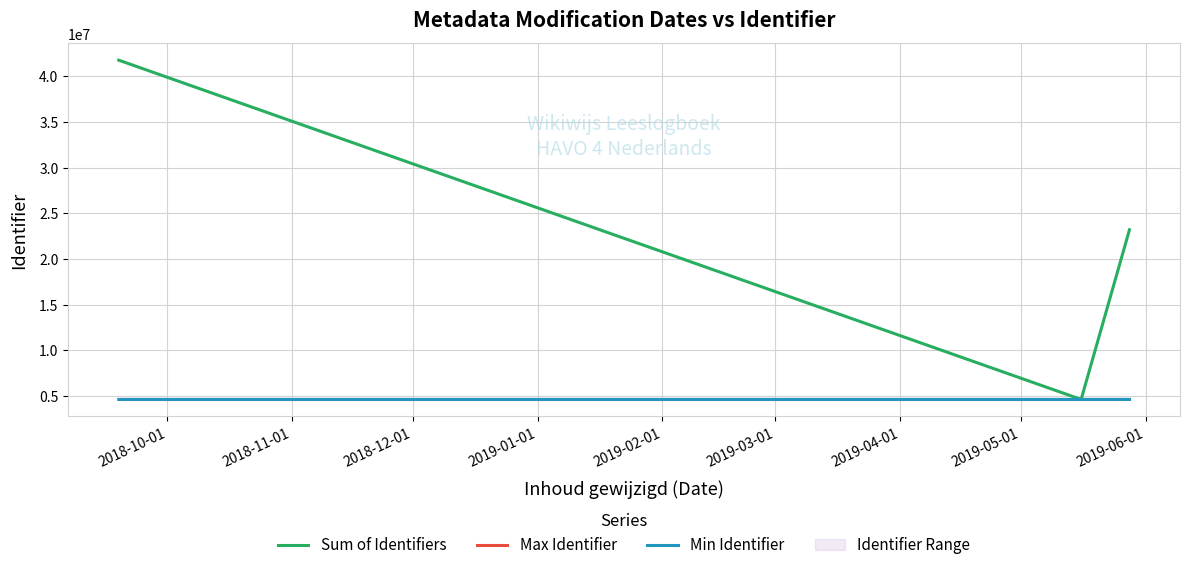

What is the maximum value for Sum of Identifiers?

41748800